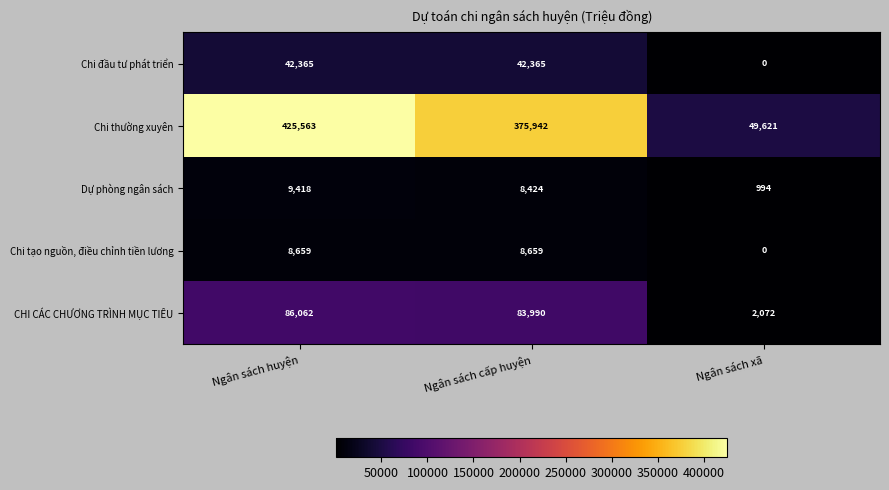

What is the sum of all Chi tạo nguồn, điều chỉnh tiền lương values?

17318